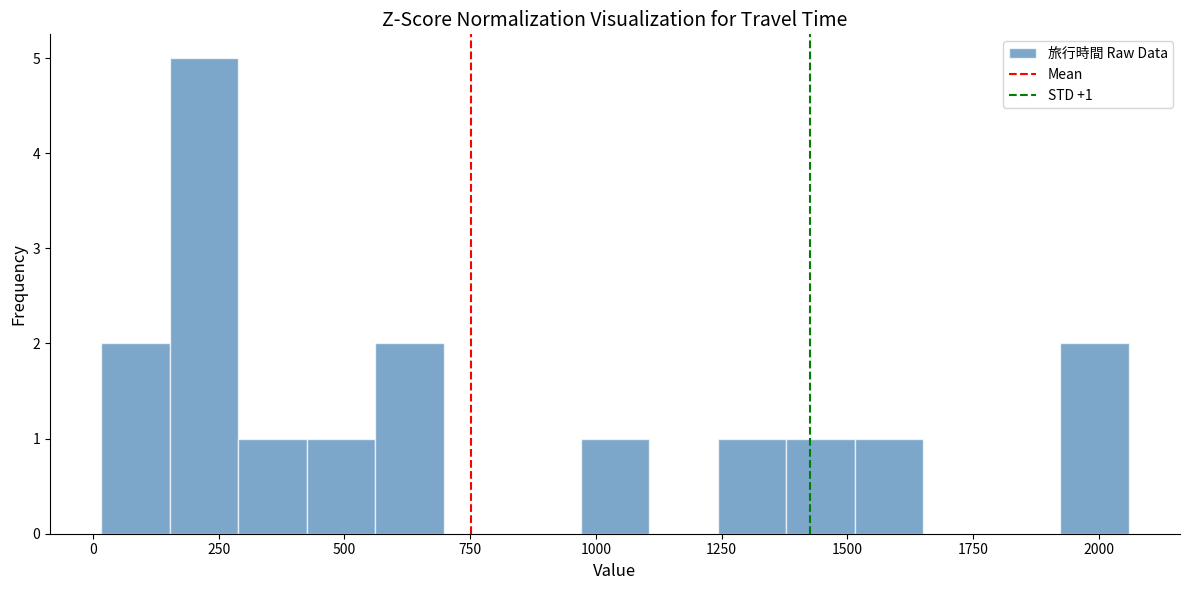

Around what value on the x-axis is the tallest bar? Give the approximate position of its centre, as read against the axis.

200